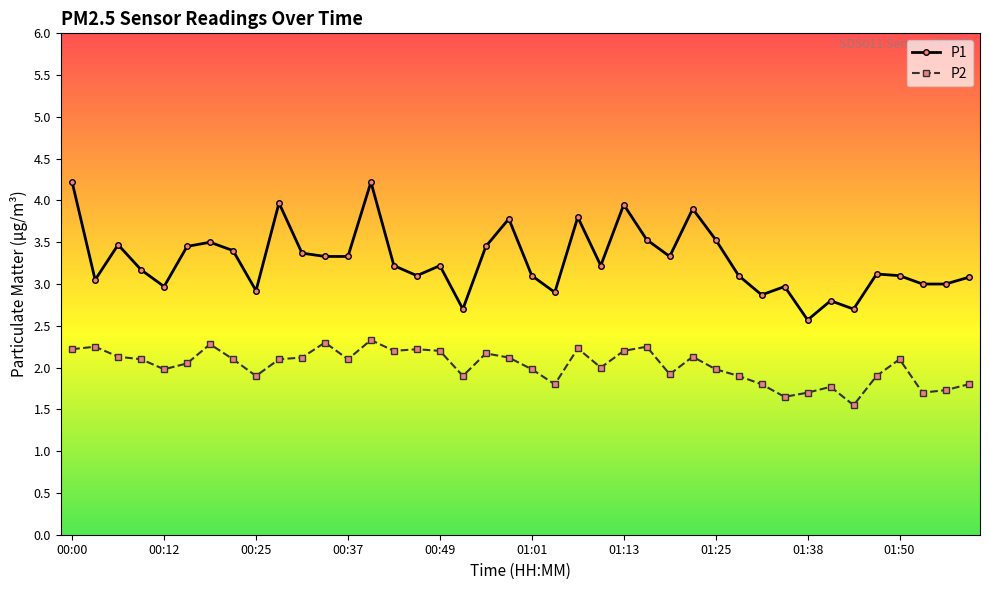

Count the number of categories in the chart.

40